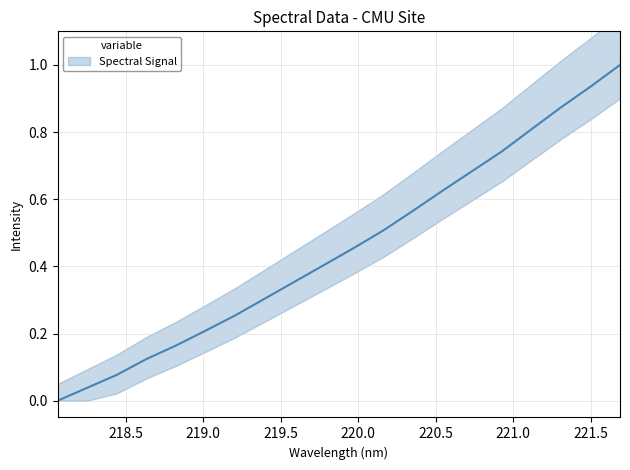

What is the value of the 4th point from the left?

0.1